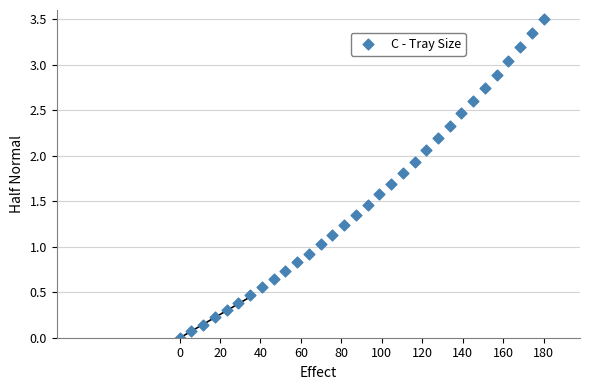

What is the range of Y values (max minus min)?

3.5